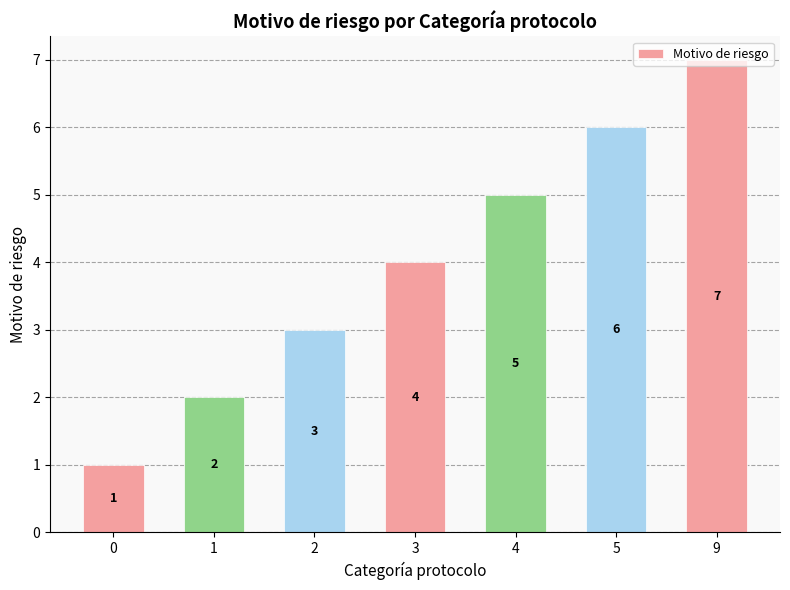

What is the sum of all values?

28